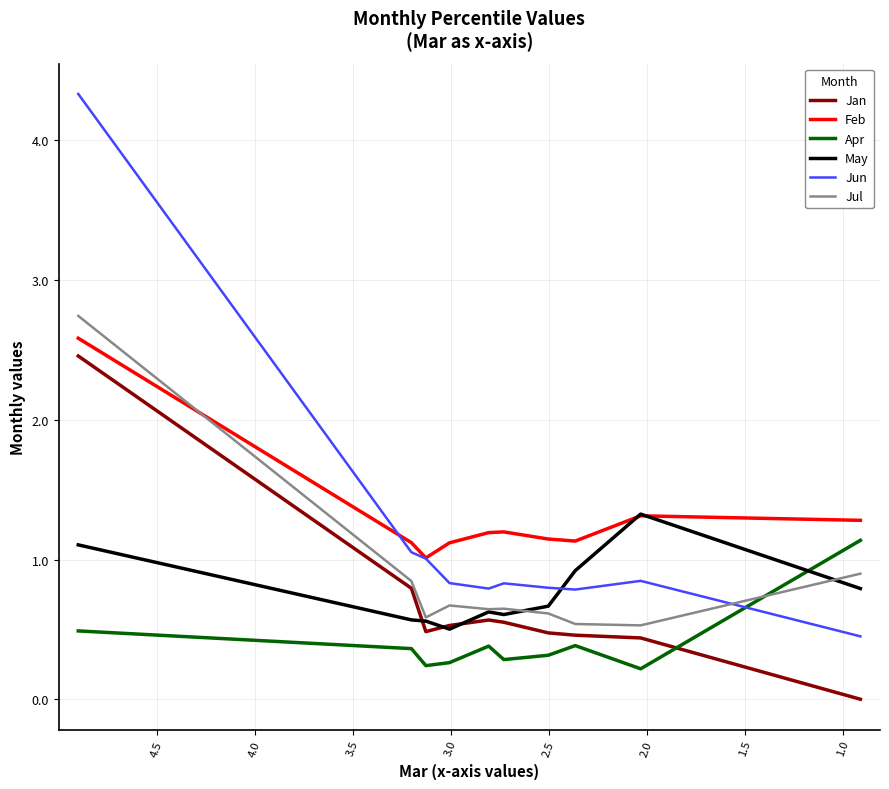

What are all the series names shown in the legend?

Jan, Feb, Apr, May, Jun, Jul